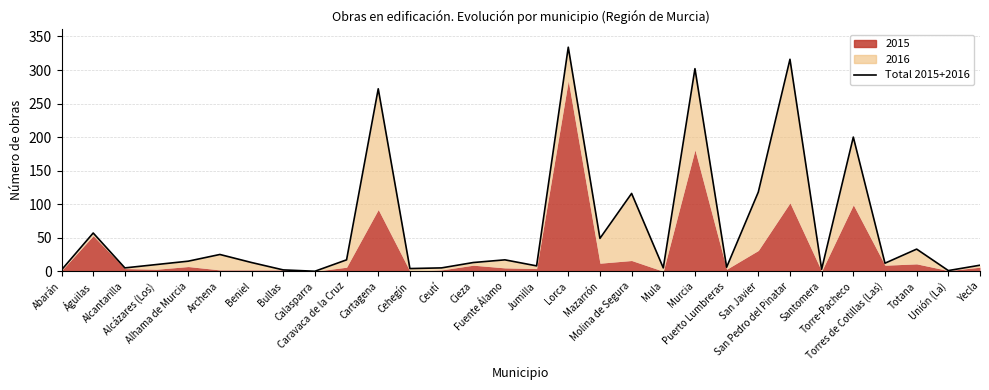

What position from the left is San Javier?

23